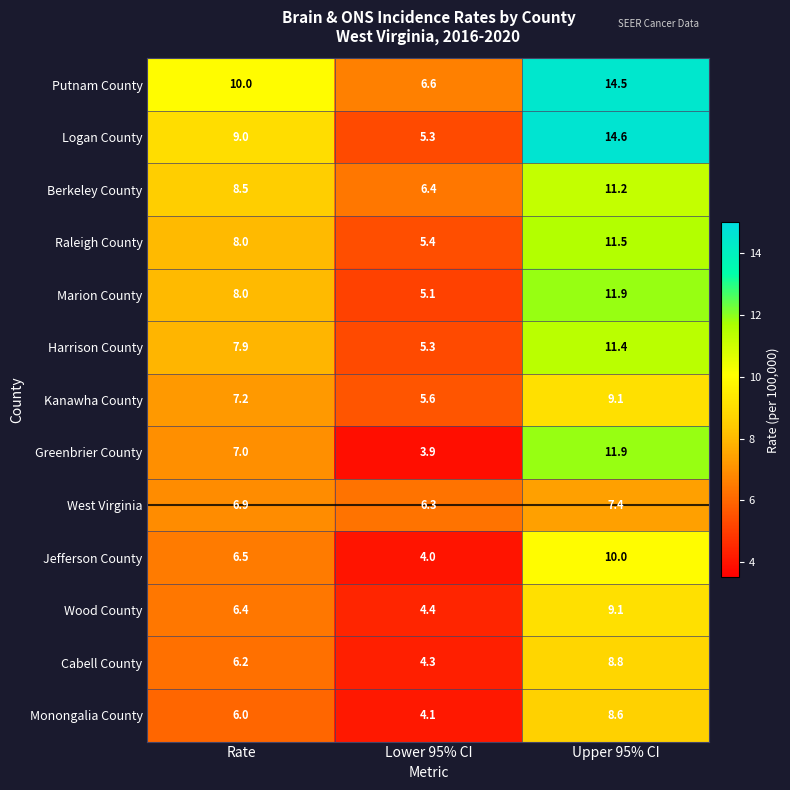

Which label corresponds to the largest value in the chart?

Upper 95% CI